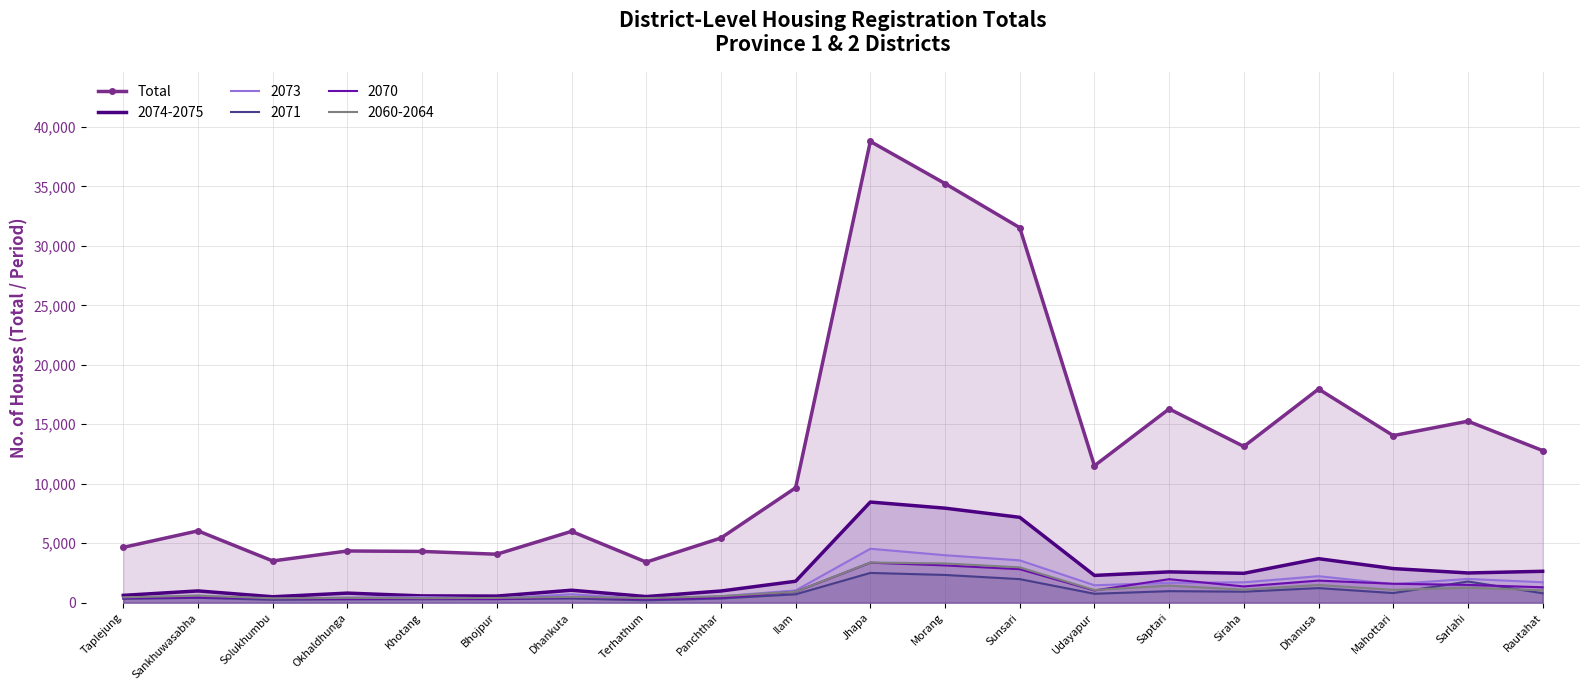

Reading right to left, transcribe all the data shown in this chart.

12790	15260	14049	17965	13137	16295	11515	31536	35247	38789	9661	5437	3412	5997	4074	4308	4346	3508	6038	4650